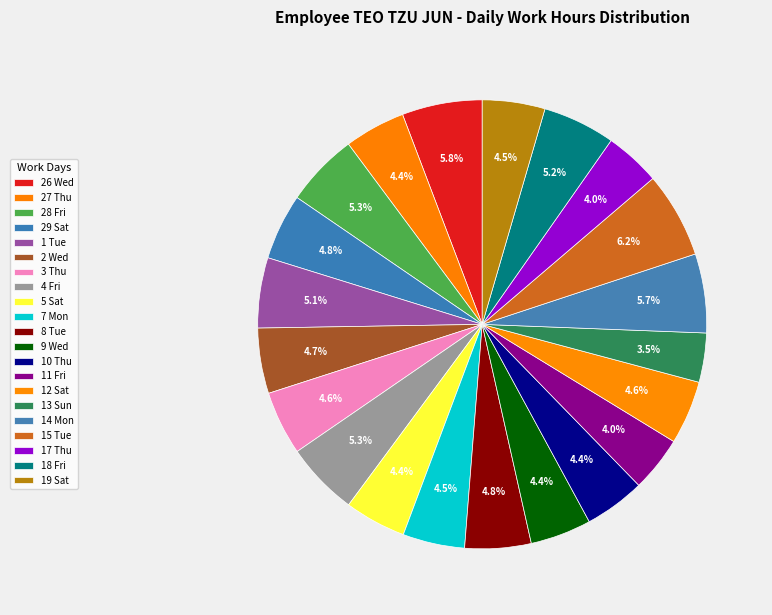

Rank the categories by value from lowest to highest.

13 Sun, 11 Fri, 17 Thu, 10 Thu, 27 Thu, 9 Wed, 5 Sat, 7 Mon, 19 Sat, 12 Sat, 3 Thu, 2 Wed, 29 Sat, 8 Tue, 1 Tue, 18 Fri, 4 Fri, 28 Fri, 14 Mon, 26 Wed, 15 Tue